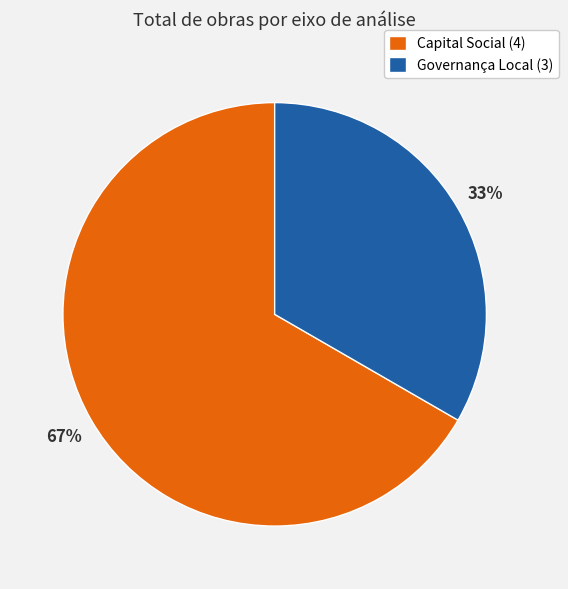

To the nearest percent, what percentage of the pie is Governança Local (3)?

33%